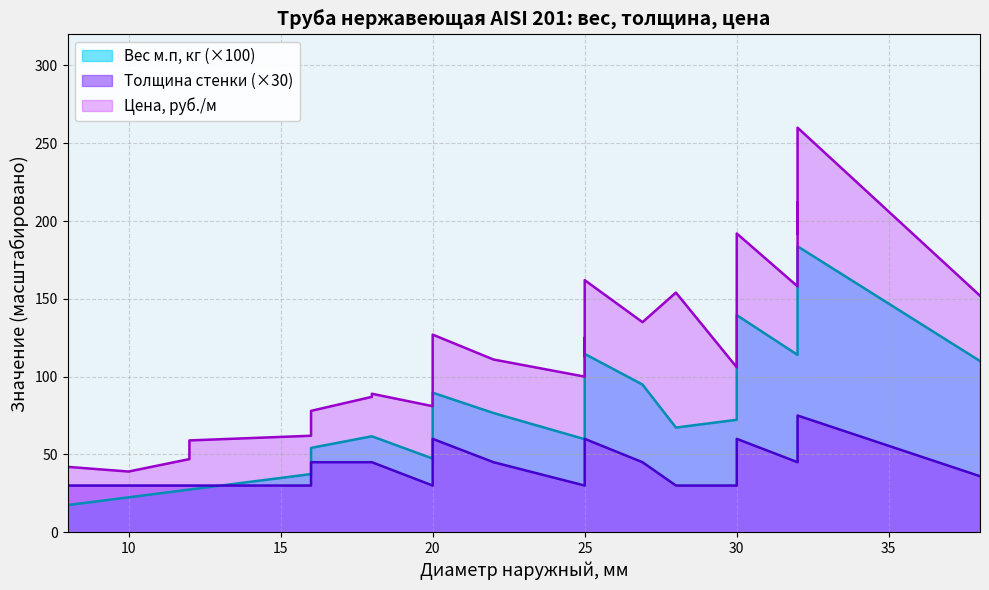

Which category has the lowest value across all series?

8